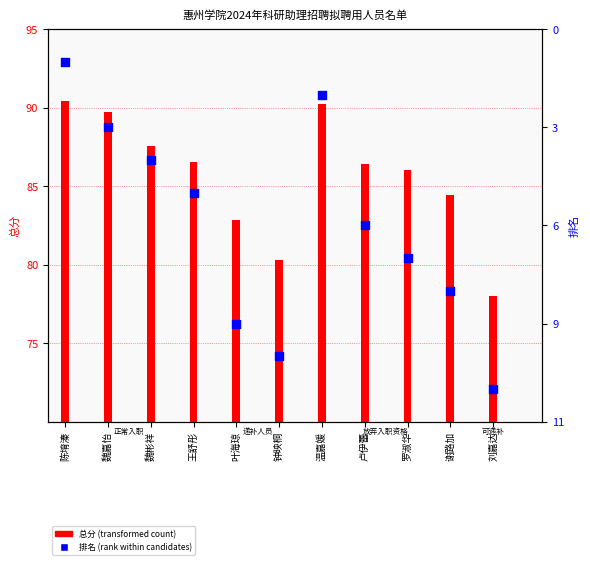

Which series contains the highest Y value?

总分